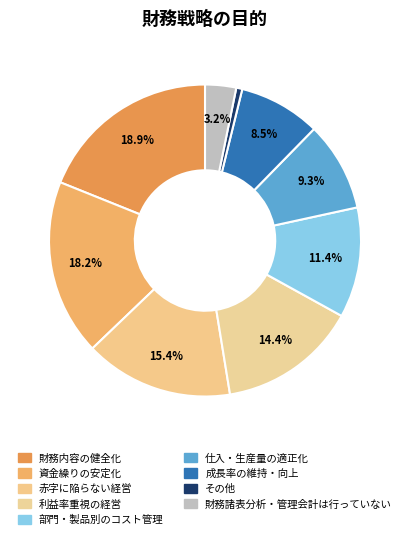

How many segments does this pie chart have?

9